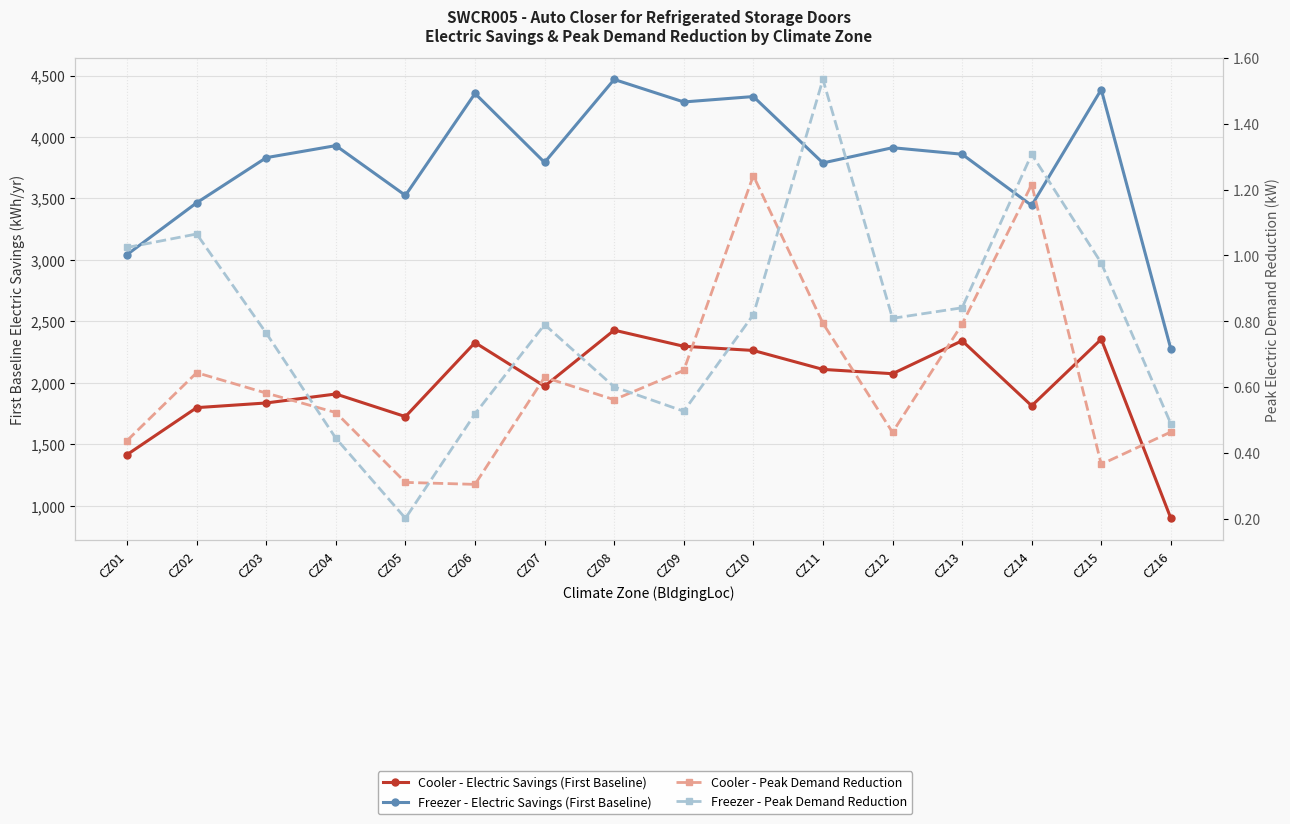

The Cooler - Electric Savings (First Baseline) series shows 2110.0 at CZ11. True or false?

True